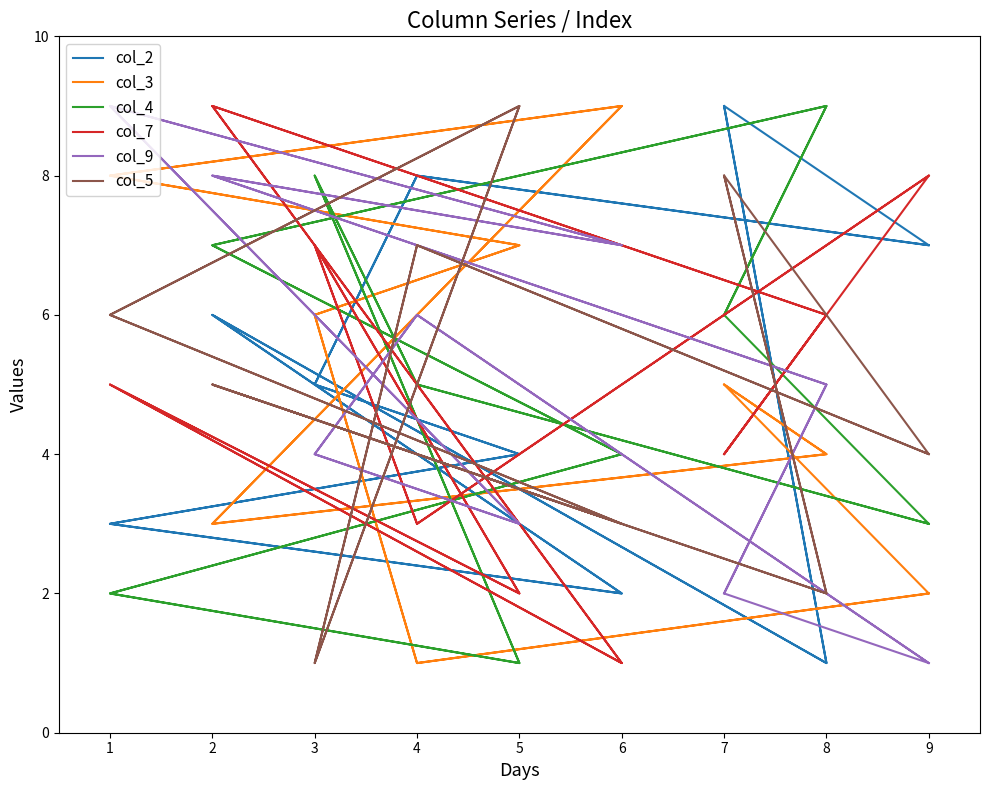

What is the value of the col_2 point at the 12th from the left?

5